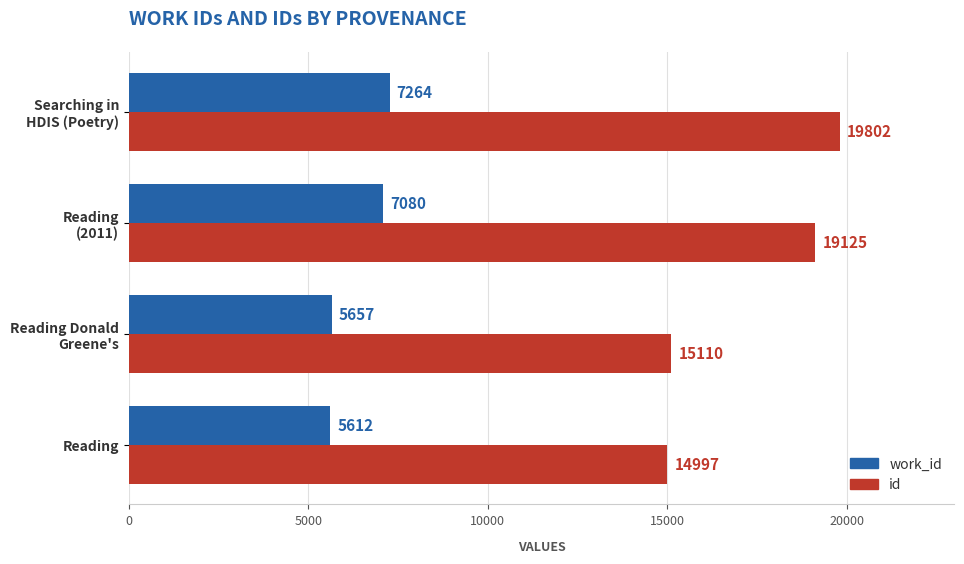

What is the highest value of the id series?

19802